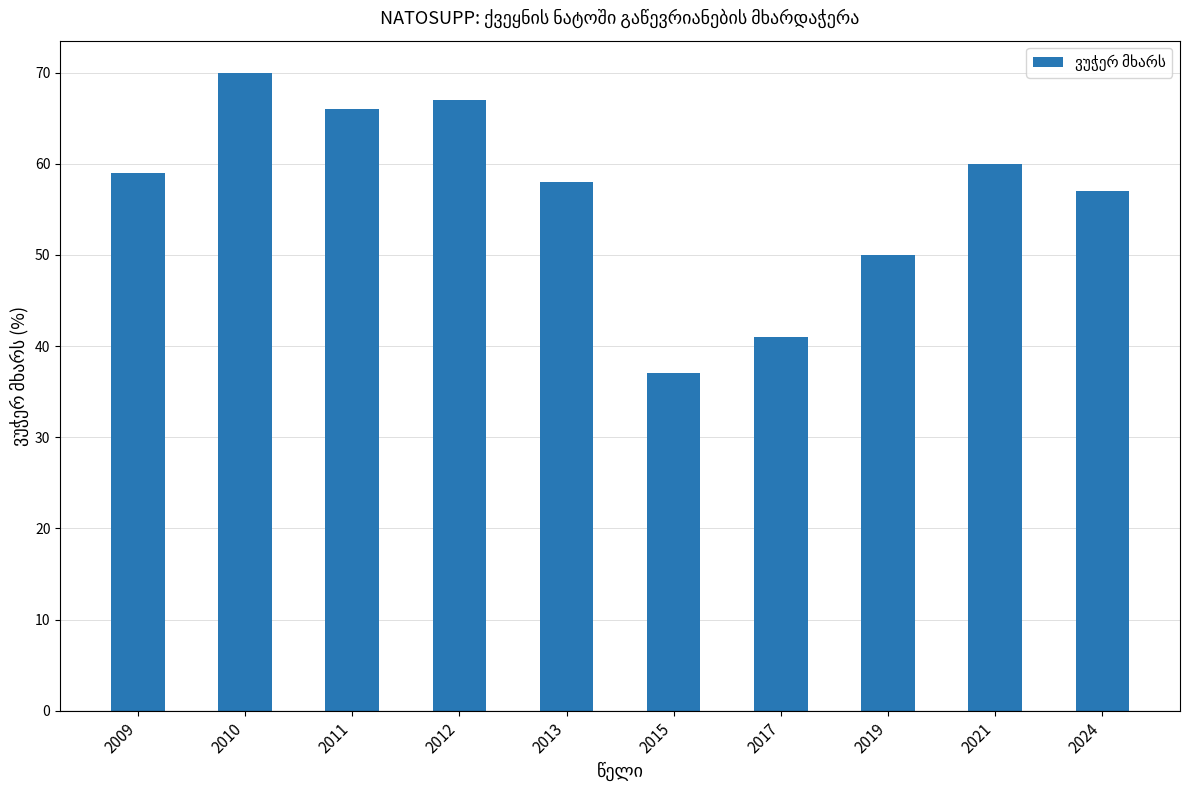

What is the value of the 1st bar from the left?

59